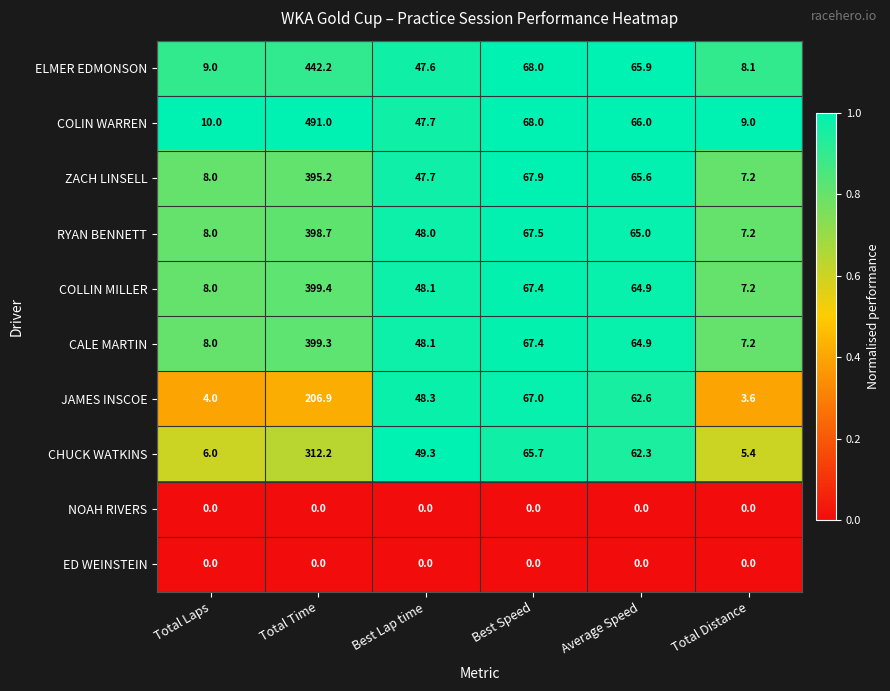

List the labels in order of CHUCK WATKINS value, smallest first.

Total Distance, Total Laps, Best Lap time, Average Speed, Best Speed, Total Time